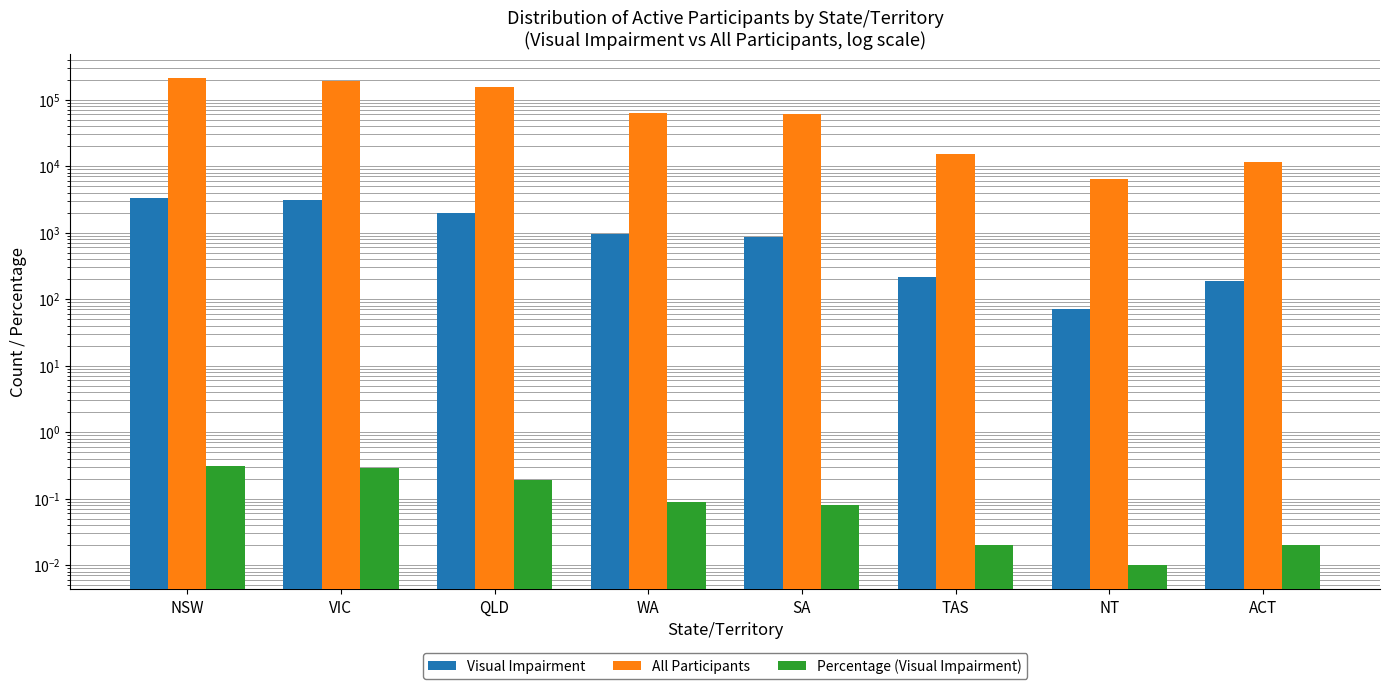

What is the label of the 2nd bar from the right?

NT